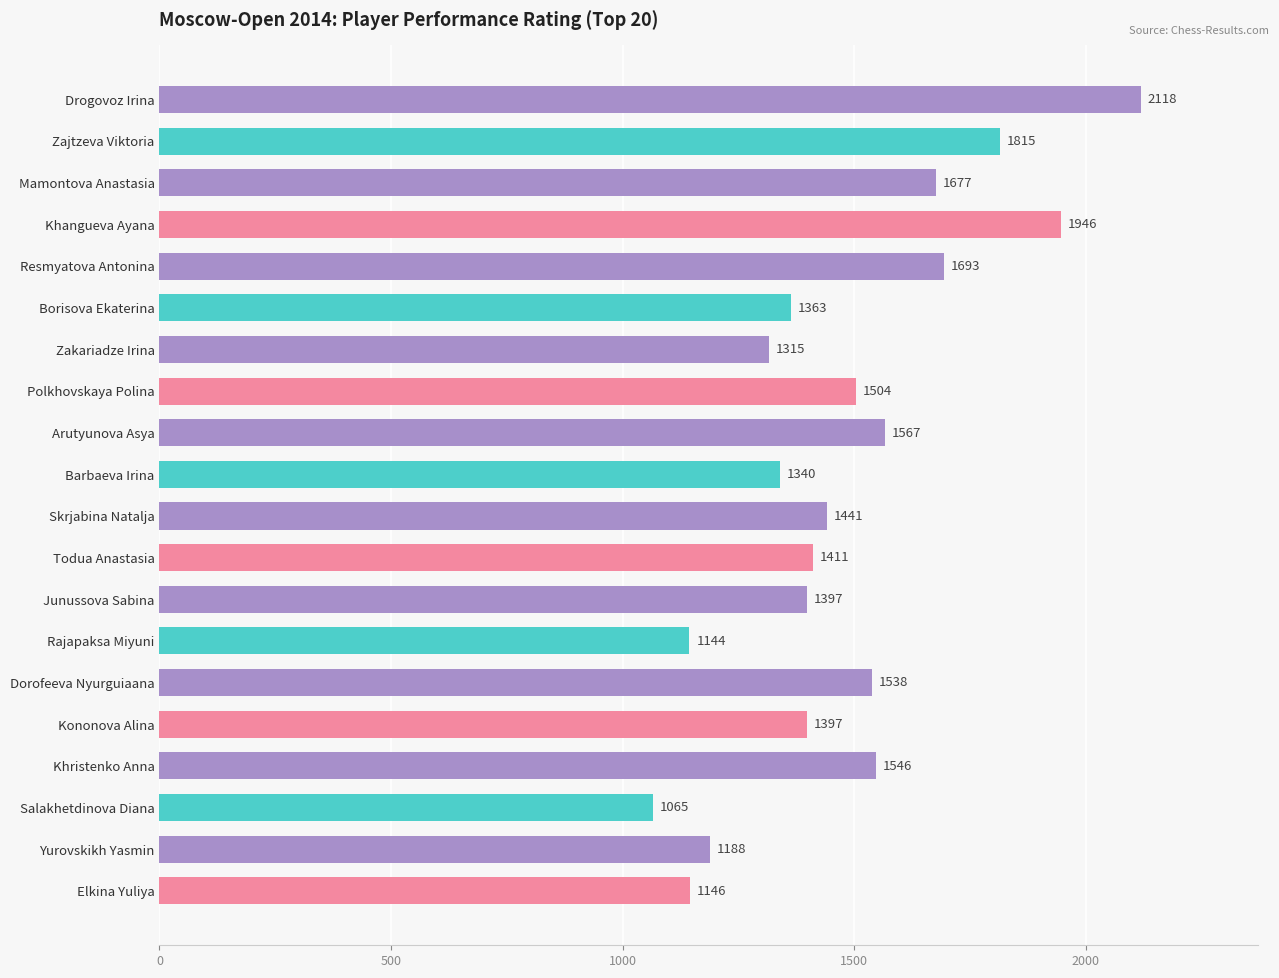

Which has a higher value, Rajapaksa Miyuni or Skrjabina Natalja?

Skrjabina Natalja